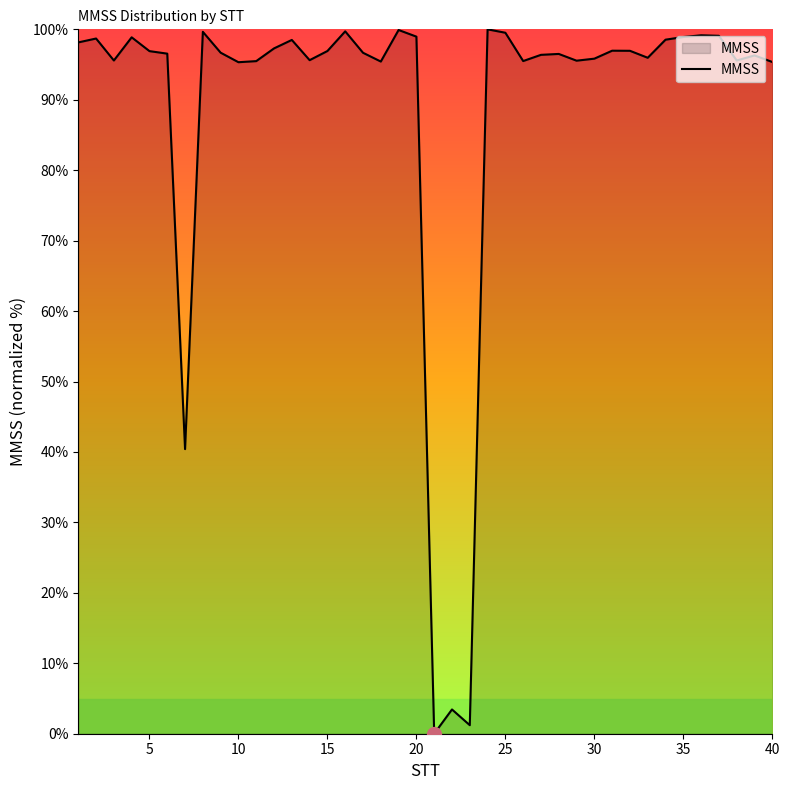

Does the chart have visible grid lines?

No